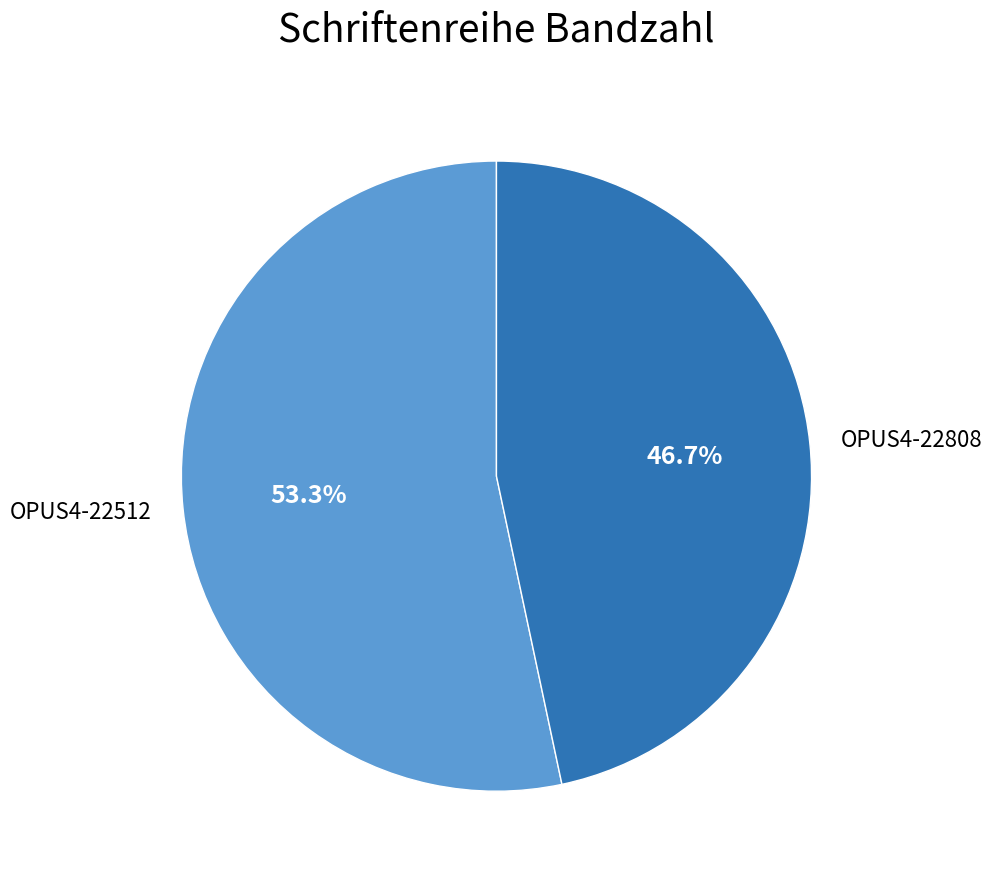

To the nearest percent, what percentage of the pie is OPUS4-22808?

47%